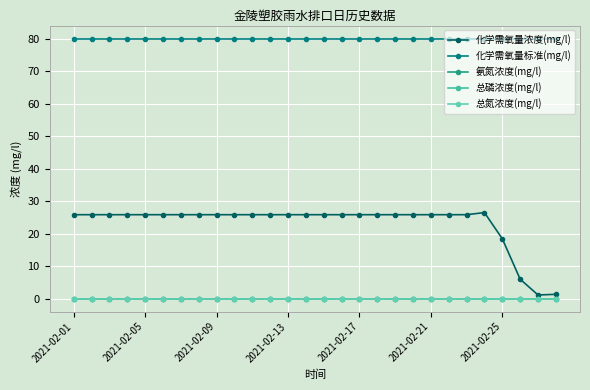

Does the chart have visible grid lines?

Yes